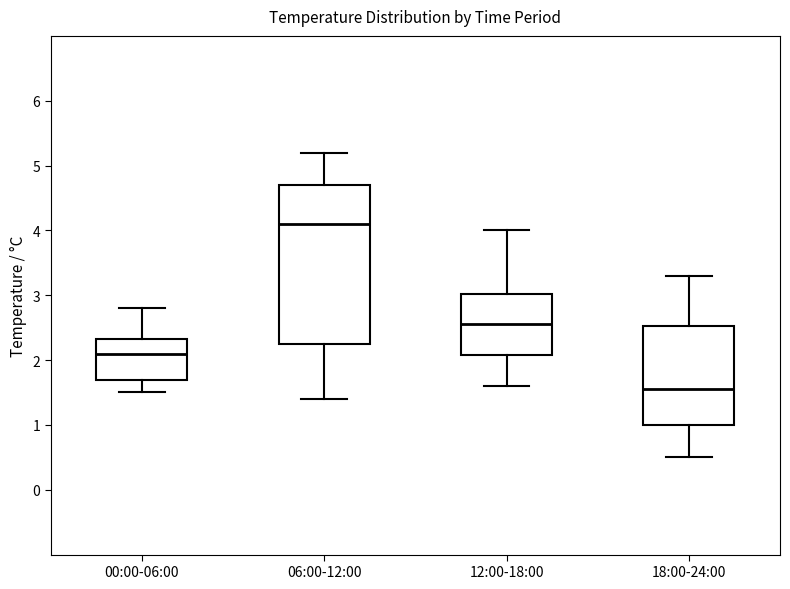

Where is the lower edge of the box for 00:00-06:00 on the y-axis? The values are not printed on the chart, so give them approximately, as read against the axis.

1.7